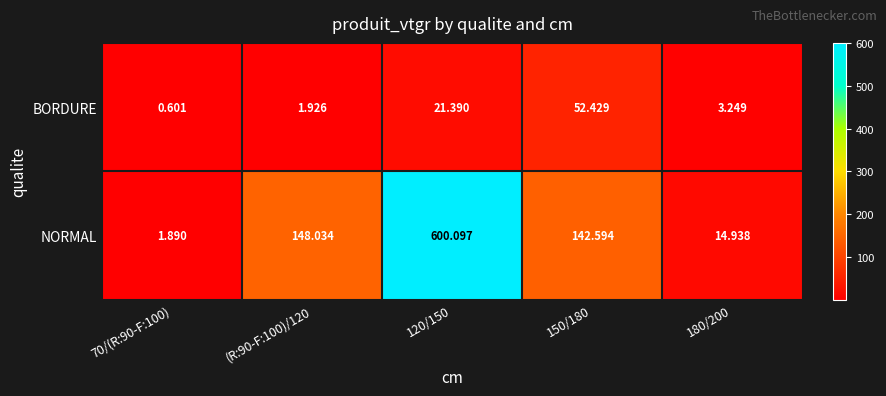

At how many categories does at least one series exceed 360?

1